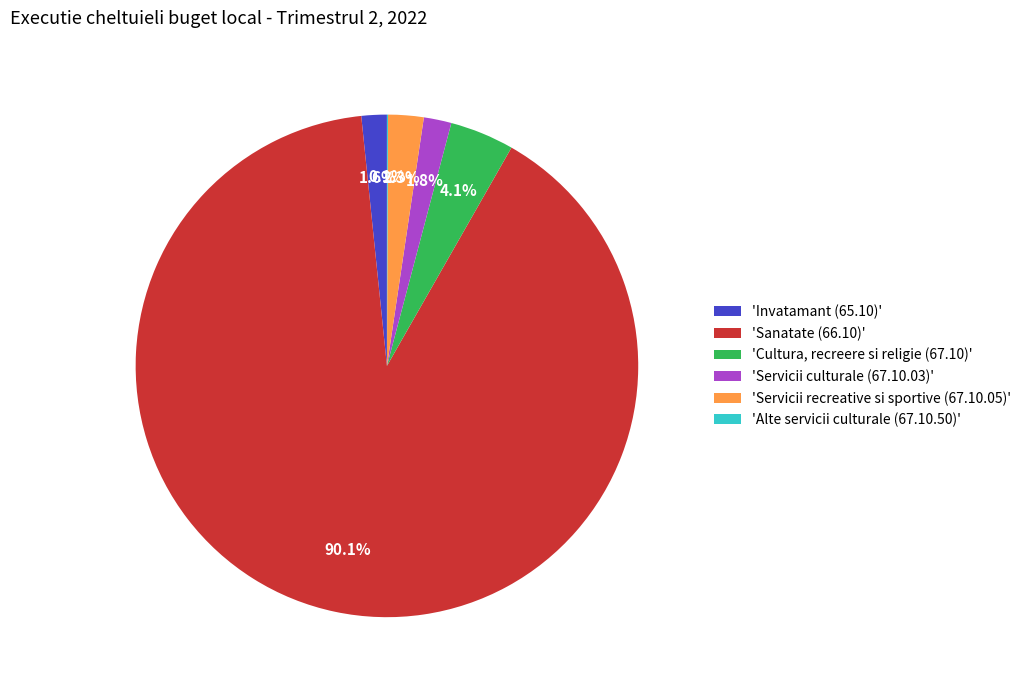

To the nearest percent, what is the difference between the largest and smallest slice percentages?

90%